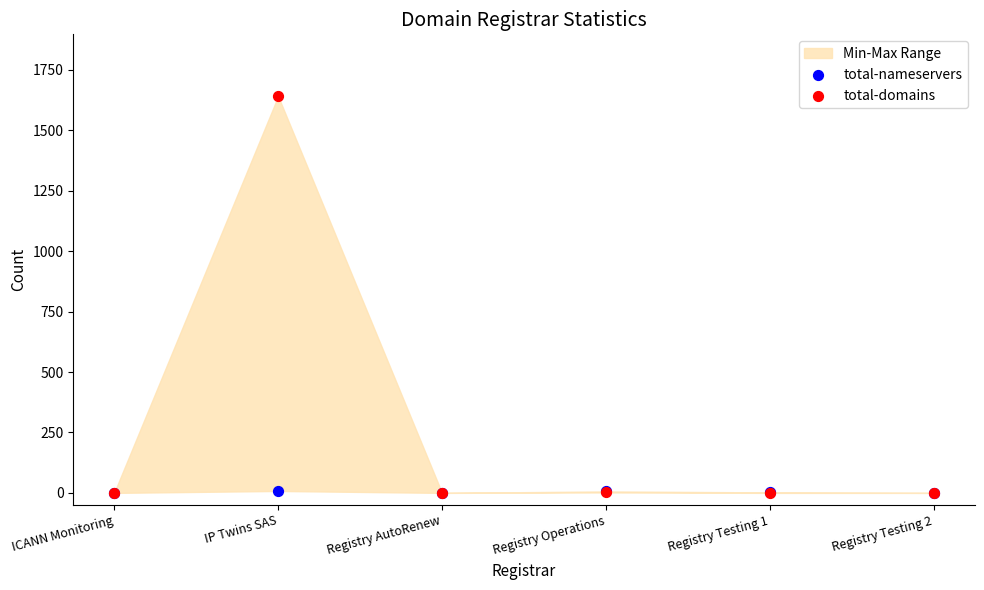

Which series reaches the maximum Y coordinate?

total-domains